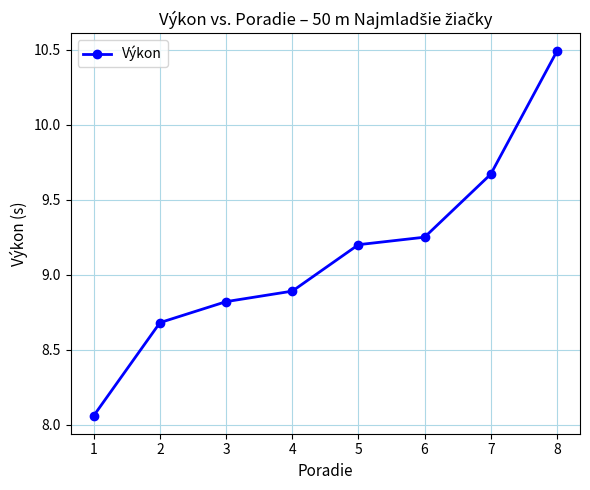

True or false: the data shows 8.8 at 3.

True